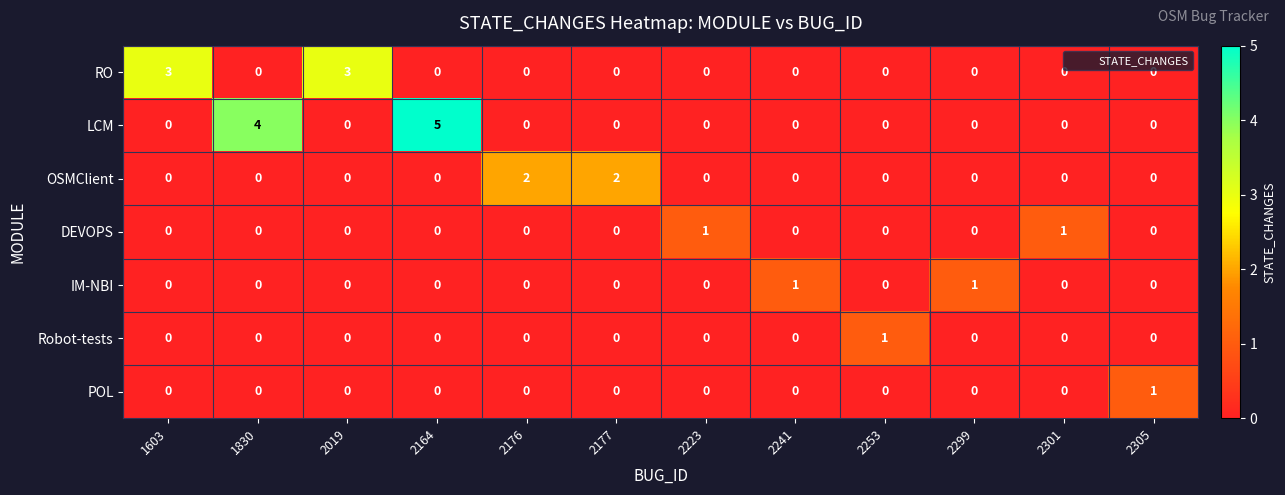

What is the total value across all series at 2299?

1